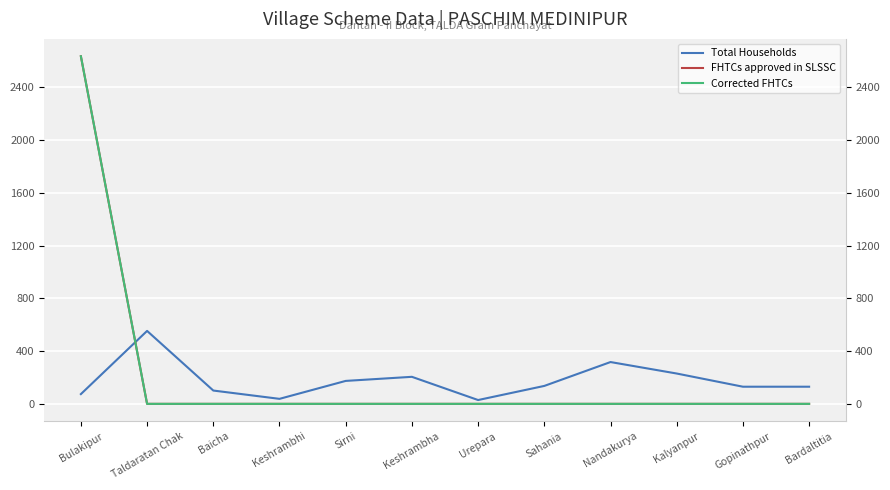

Is this an area chart (filled region under the line)?

No